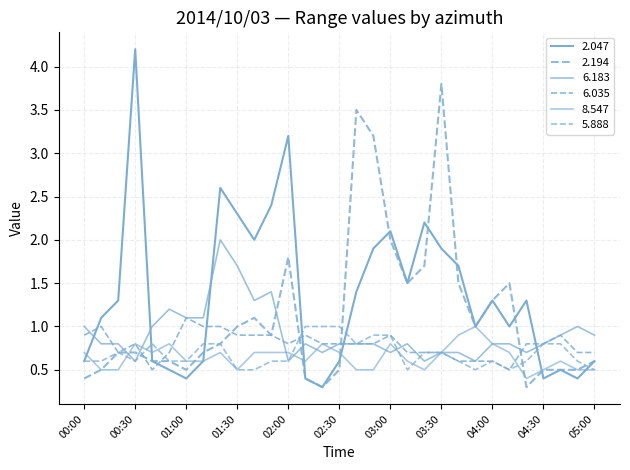

Does the chart display data point markers on the line(s)?

No